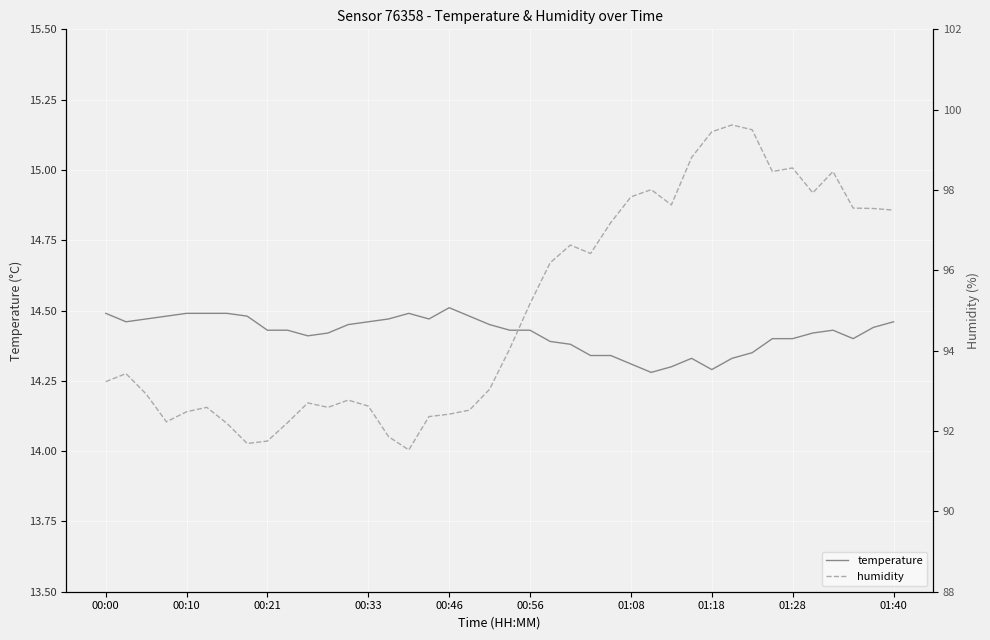

How many interior local valleys does the humidity series have?

8